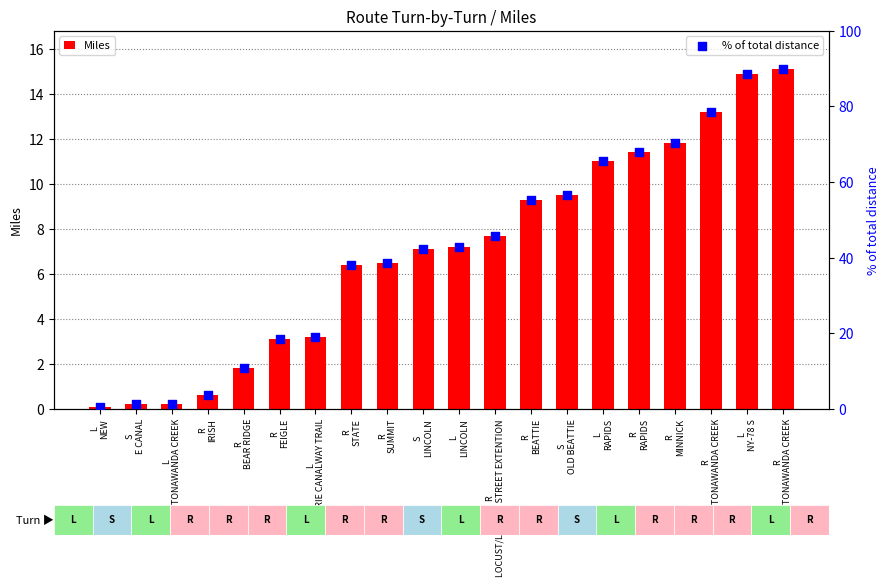

At which category is the sum across all series the highest?

R
TONAWANDA CREEK